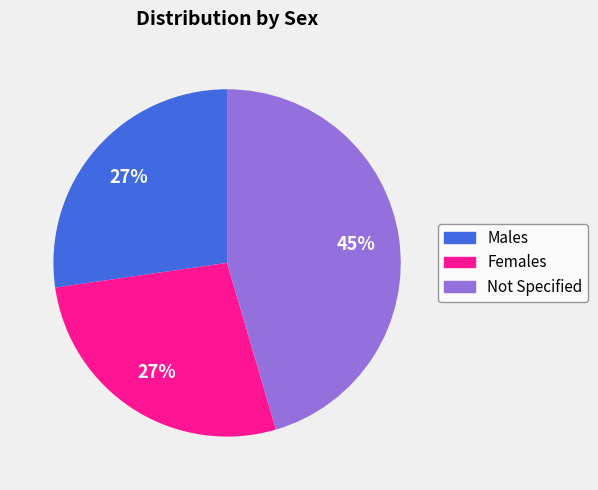

To the nearest percent, what is the difference between the largest and smallest slice percentages?

18%